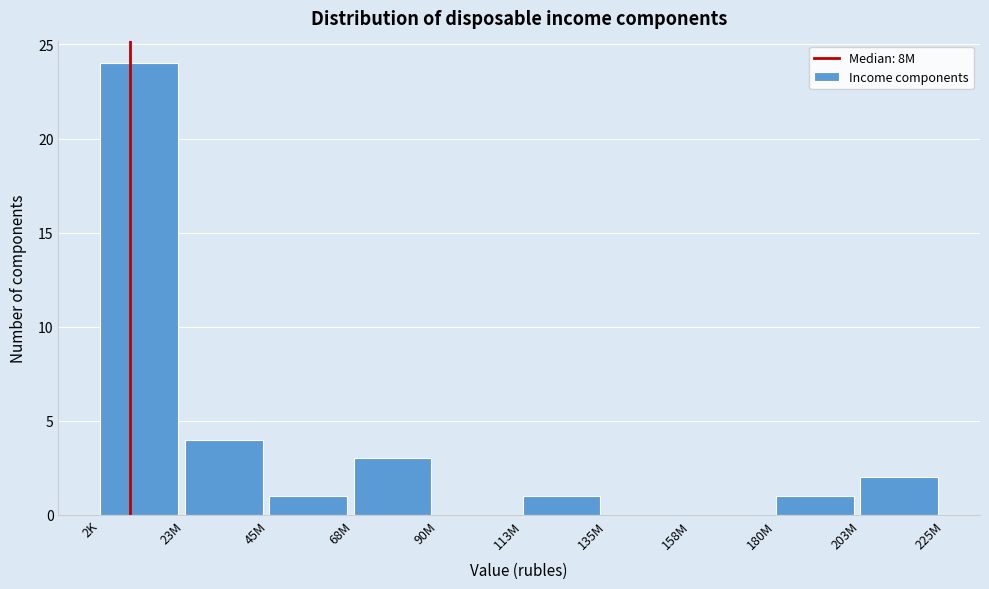

Reading left to right, list all the values displayed in this chart.

2K=24	23M=4	45M=1	68M=3	90M=0	113M=1	135M=0	158M=0	180M=1	203M=2